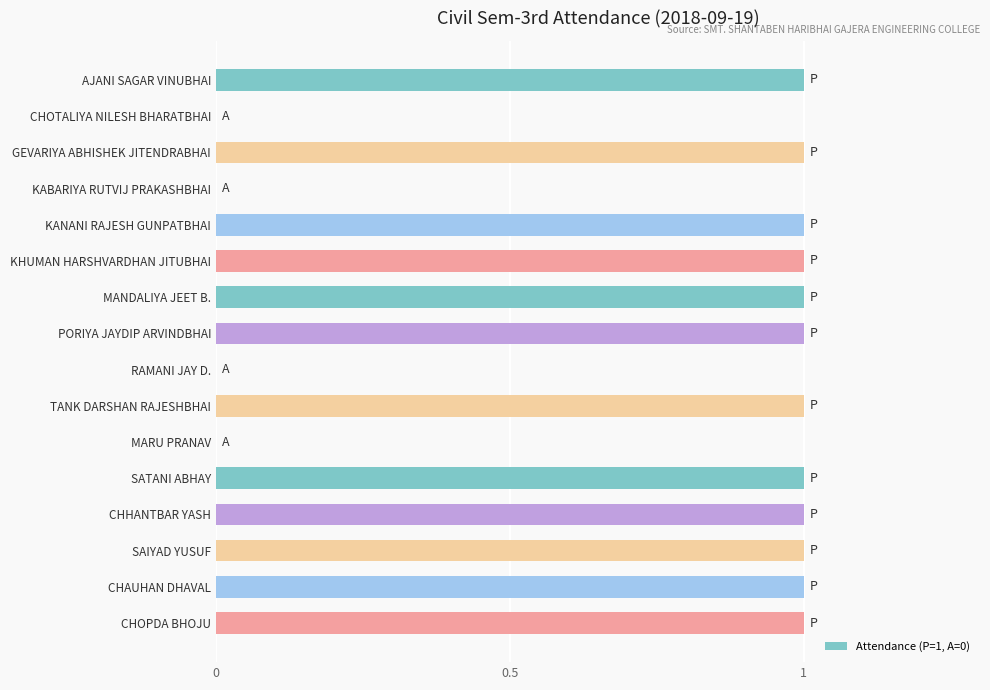

The chart shows a value of 1 at TANK DARSHAN RAJESHBHAI. True or false?

True